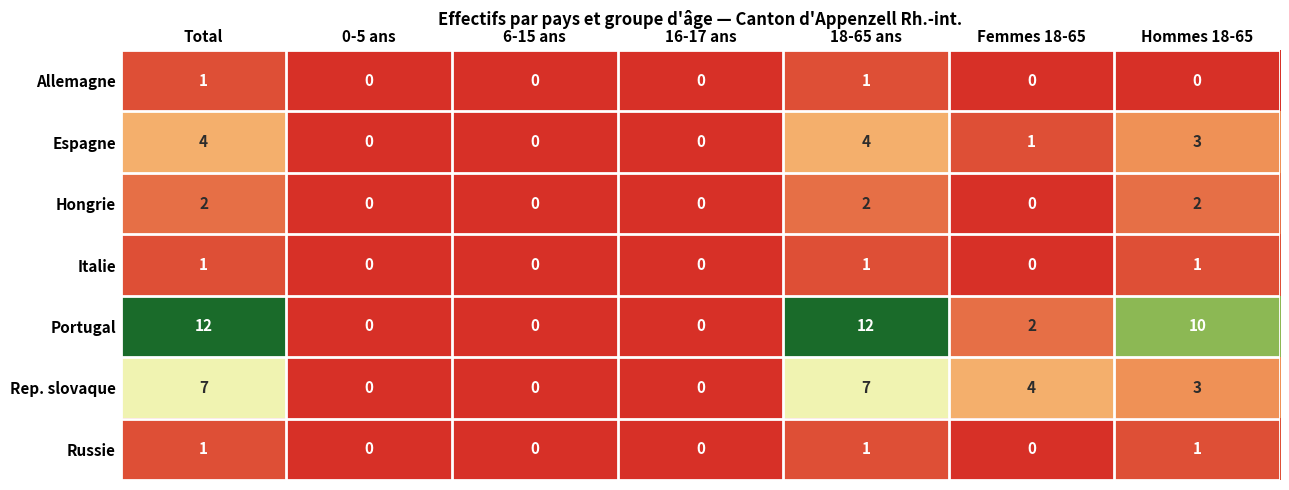

Is the value of Rep. slovaque at Total greater than the value of Russie at Total?

Yes